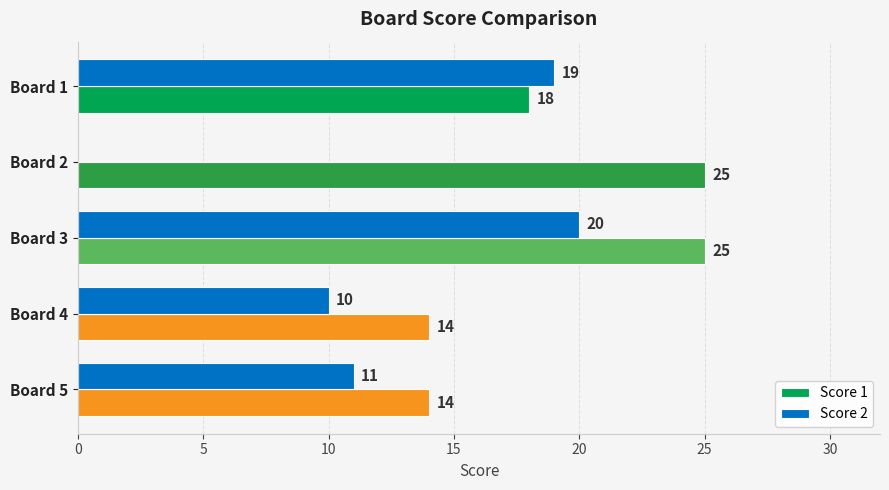

True or false: Score 2 has a value of 10 at Board 1.

False